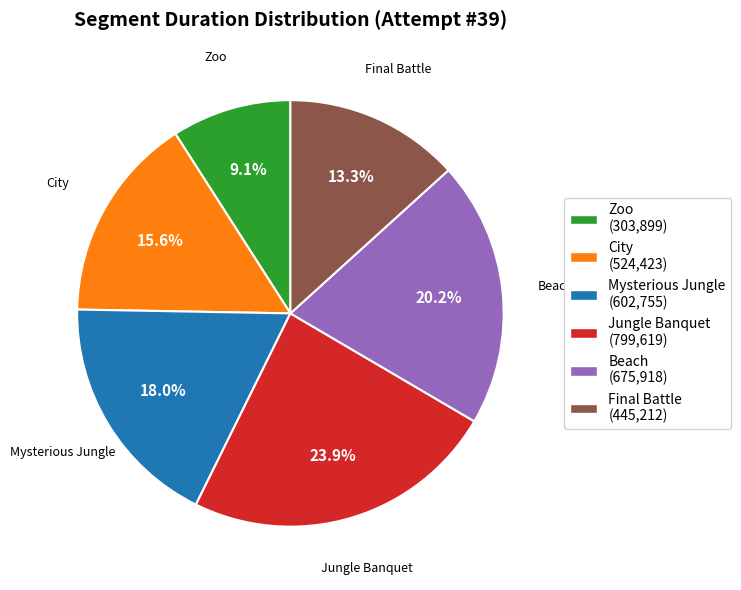

To the nearest percent, what portion does Mysterious Jungle represent?

18%